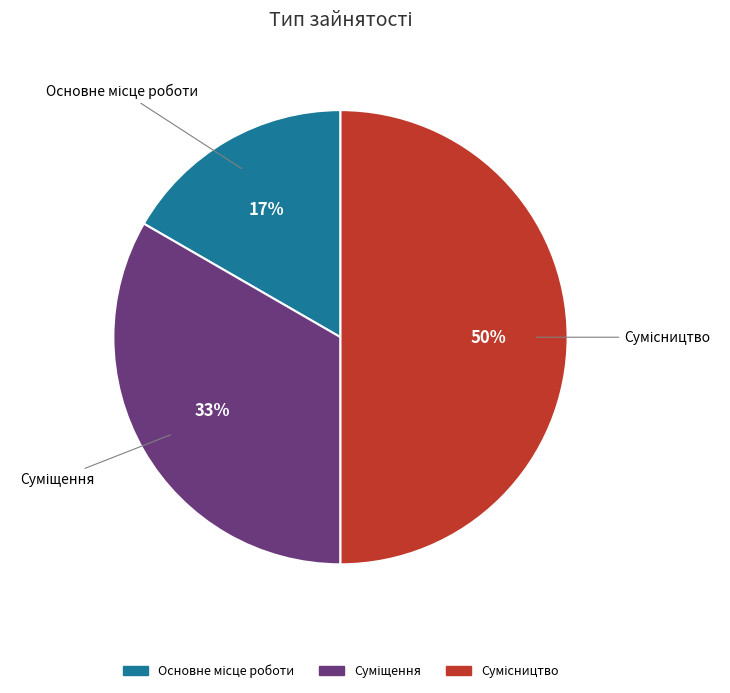

To the nearest percent, what is the average slice percentage?

33%